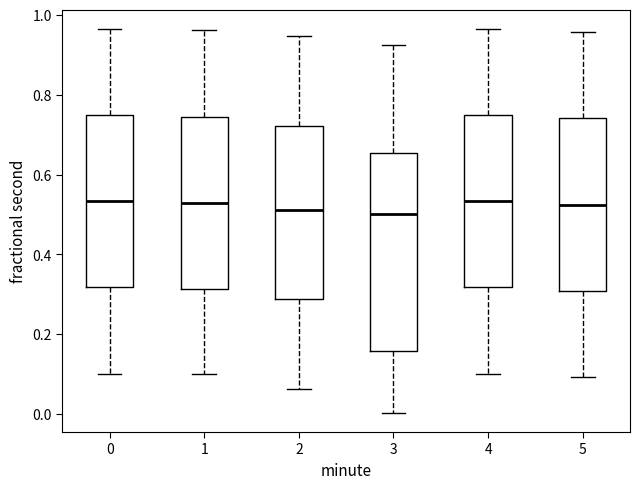

Which box is the tallest, from its lower edge to its upper edge?

3